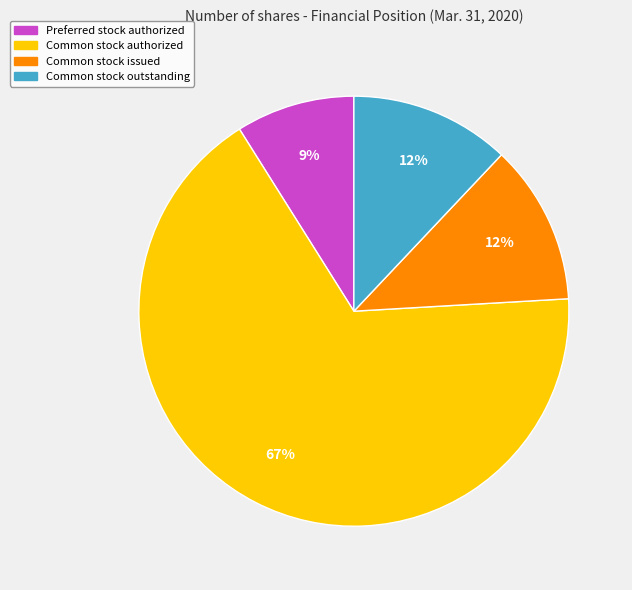

Does any single category account for the majority?

Yes